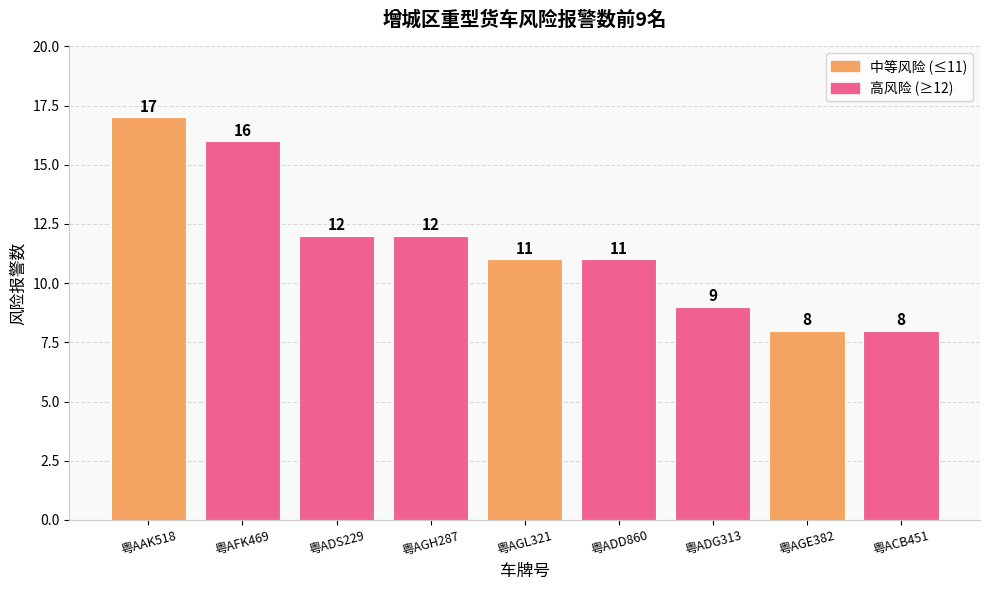

What is the difference between the maximum and minimum values?

9